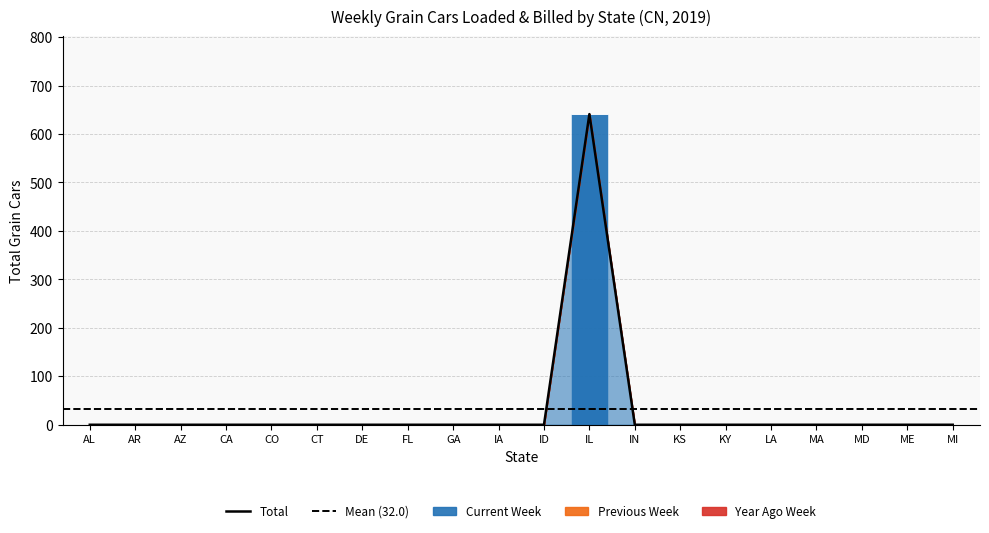

Reading left to right, transcribe all the data shown in this chart.

Current Week: 0	0	0	0	0	0	0	0	0	0	0	641	0	0	0	0	0	0	0	0
Previous Week: 0	0	0	0	0	0	0	0	0	0	0	0	0	0	0	0	0	0	0	0
Year Ago Week: 0	0	0	0	0	0	0	0	0	0	0	0	0	0	0	0	0	0	0	0